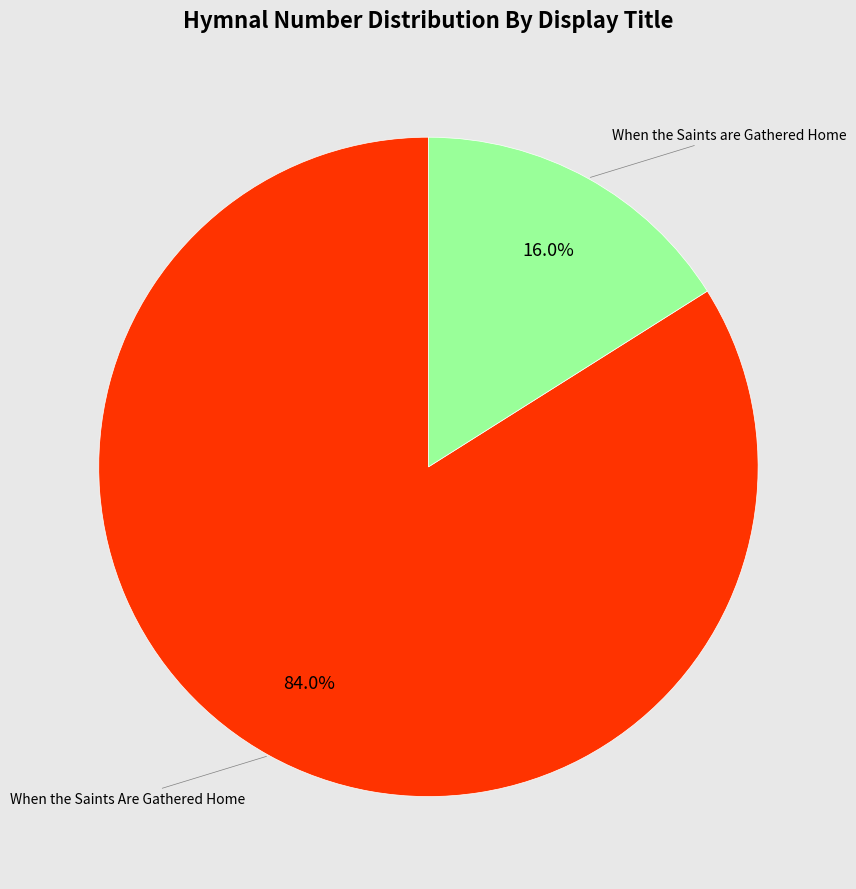

Is there any slice that represents more than half of the pie?

Yes